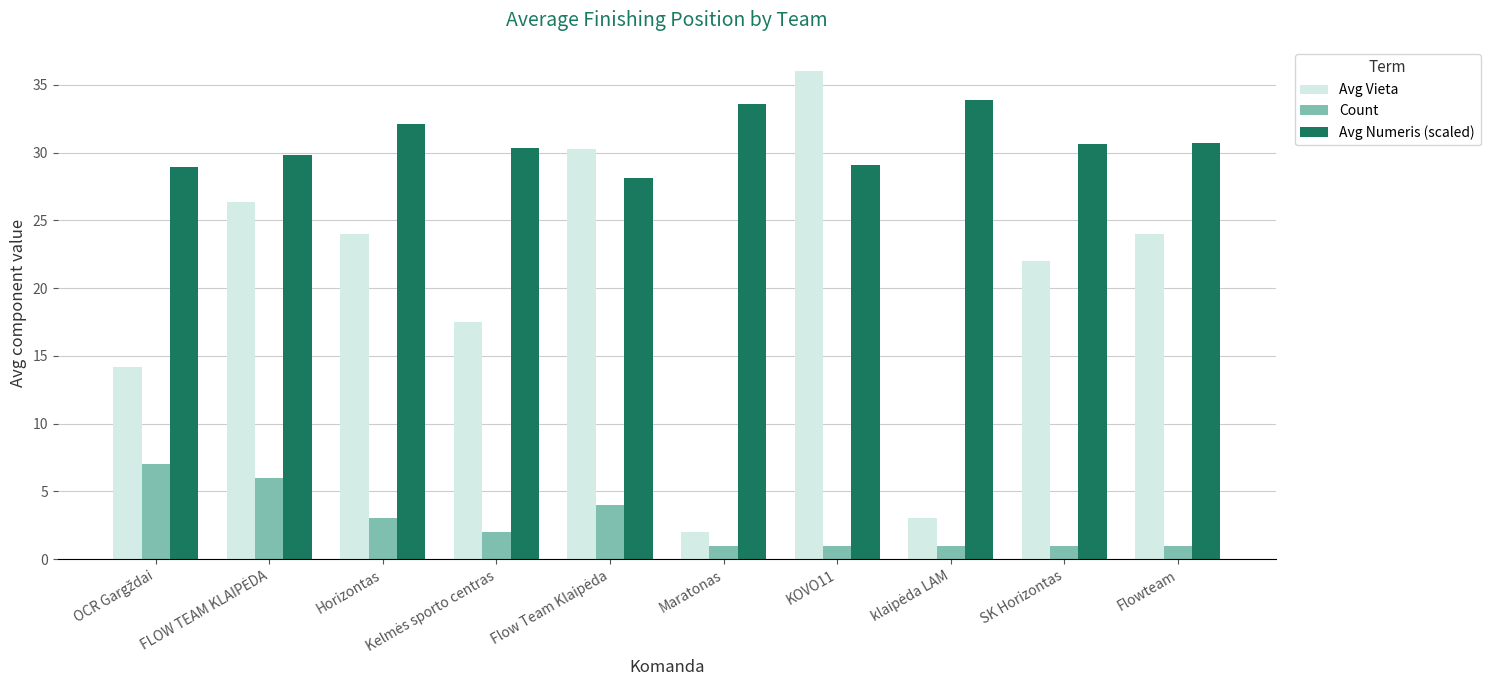

List the series in order of their overall mean, highest first.

Avg Numeris (scaled), Avg Vieta, Count